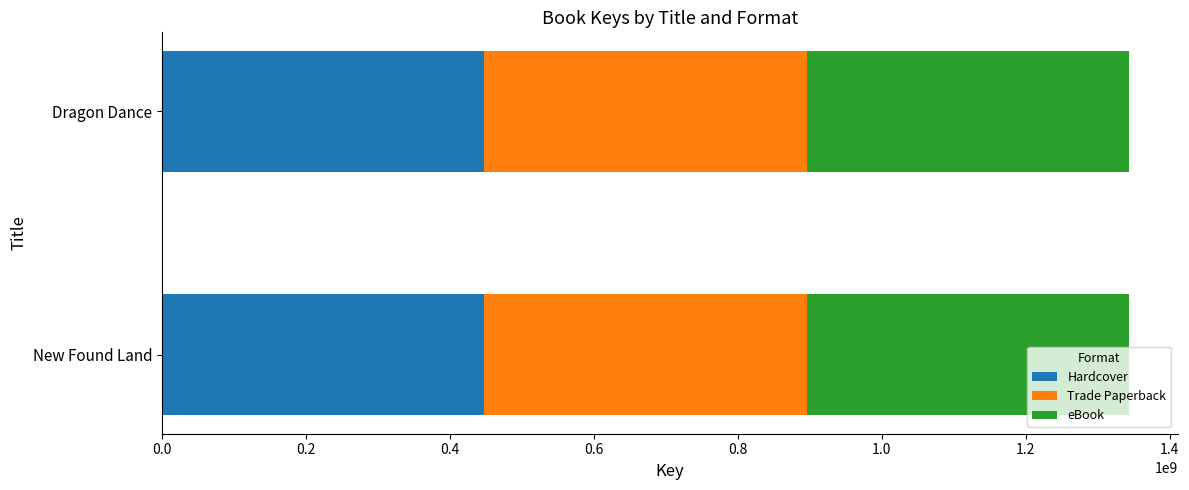

What is the total value across all series at Dragon Dance?

1343705193